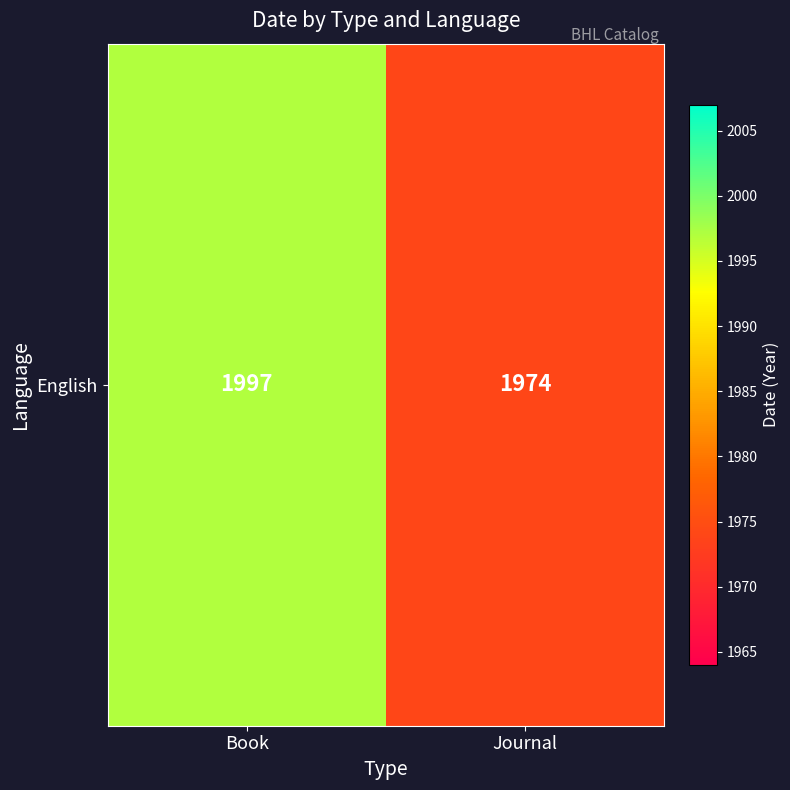

Reading left to right, transcribe all the data shown in this chart.

Book=1997	Journal=1974